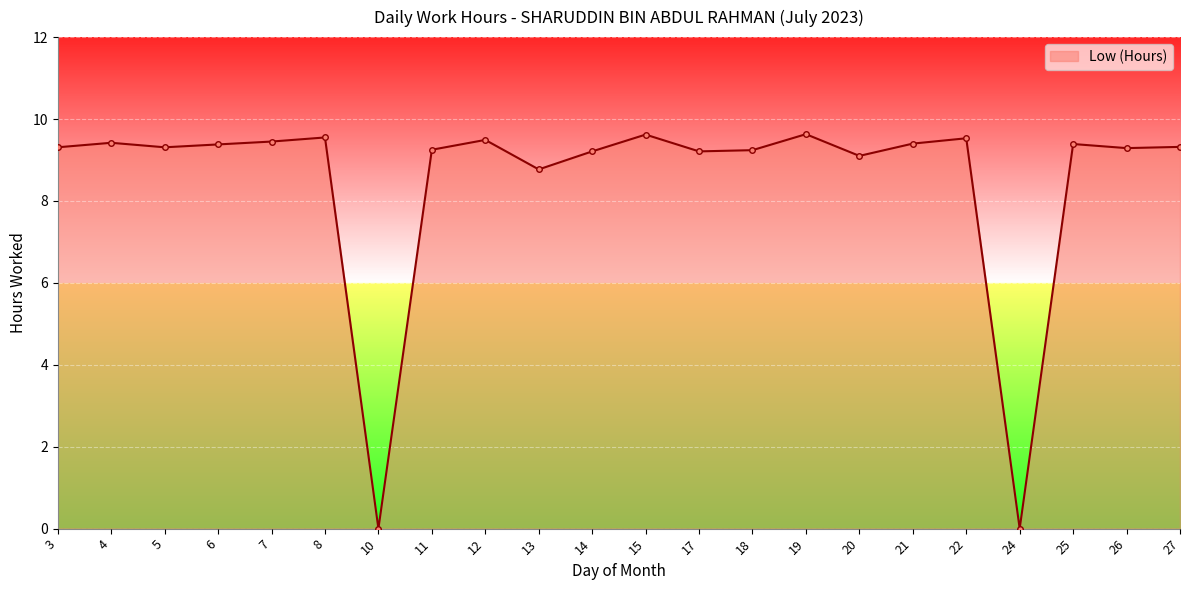

What is the greatest value displayed?

9.6